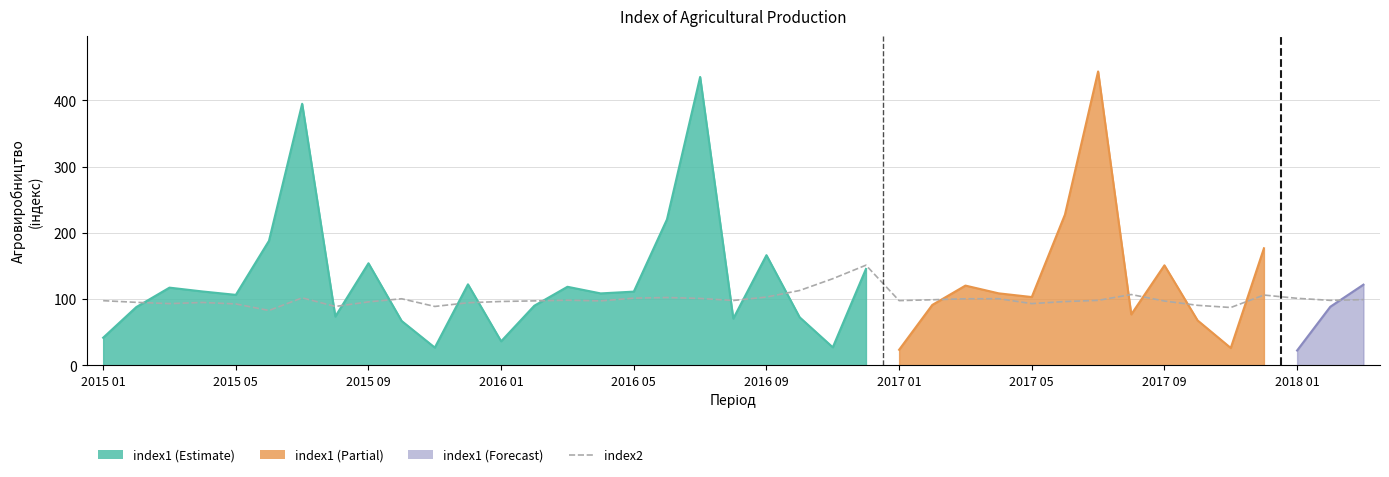

How many data points are less than 97?

14